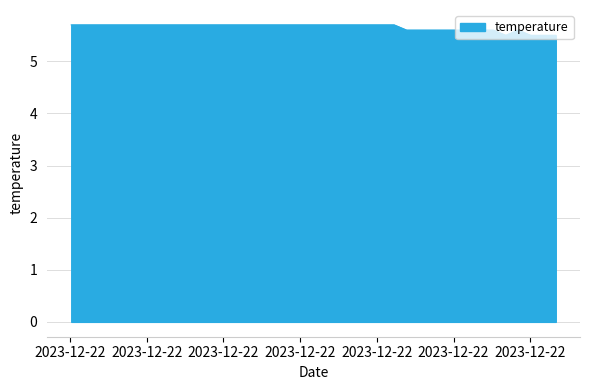

What is the difference between the maximum and second lowest values?

0.2